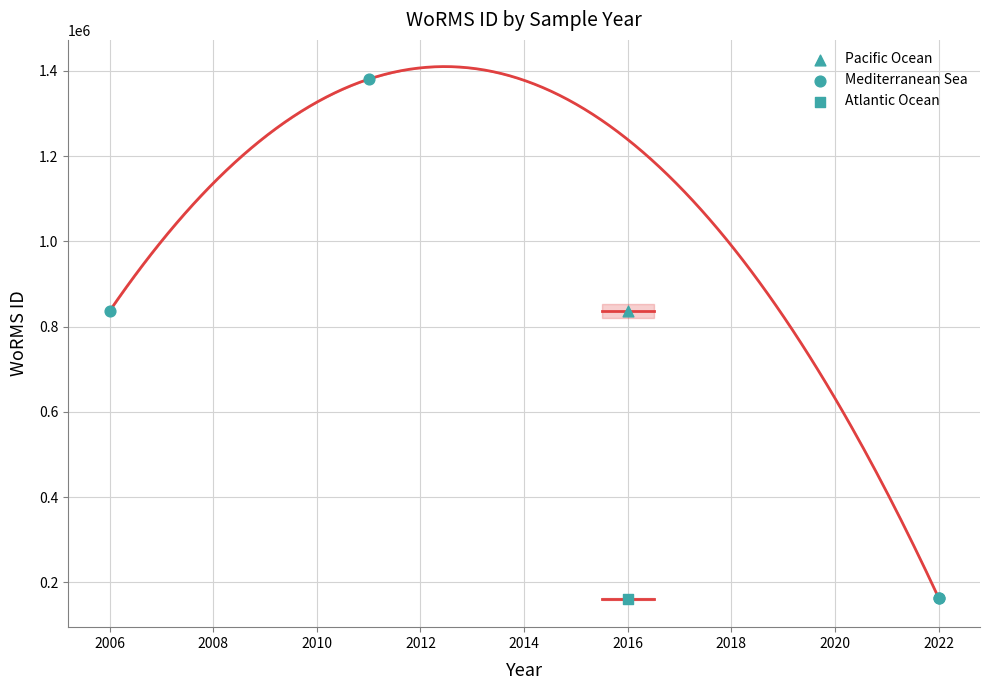

Between 2016-10-18 and 2022-02-27, which is larger?

2022-02-27